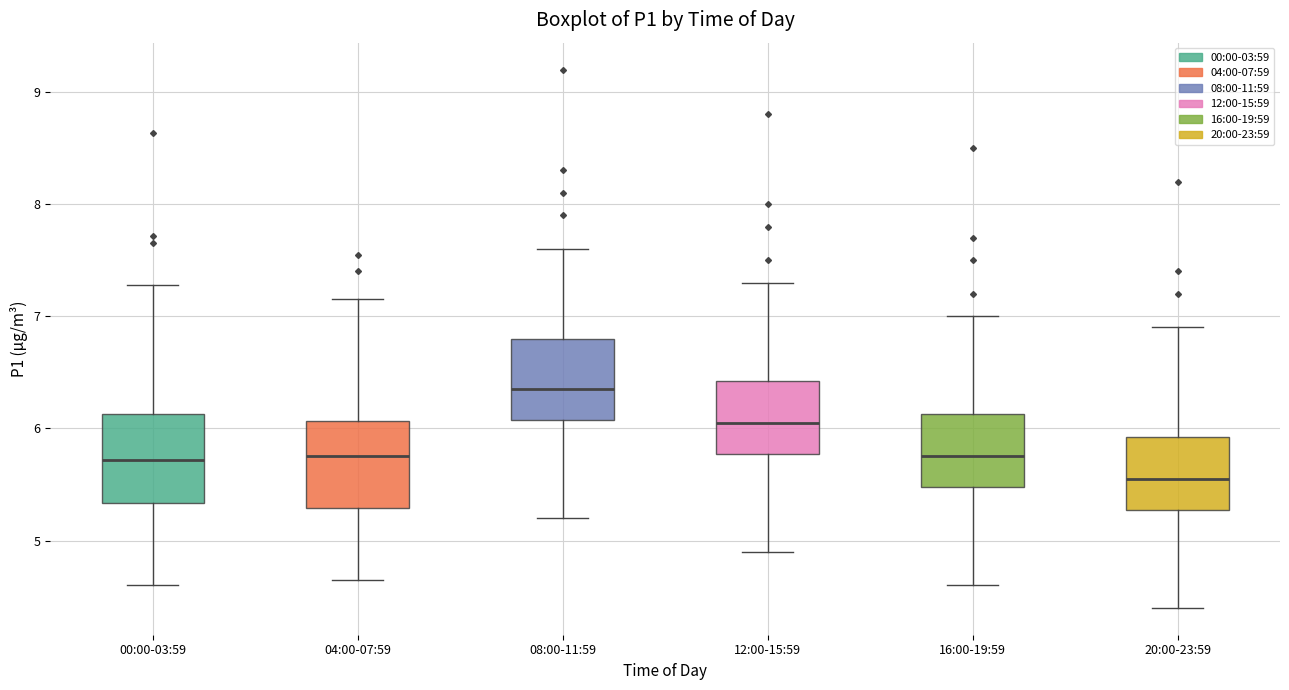

Which box's median line is the highest?

08:00-11:59